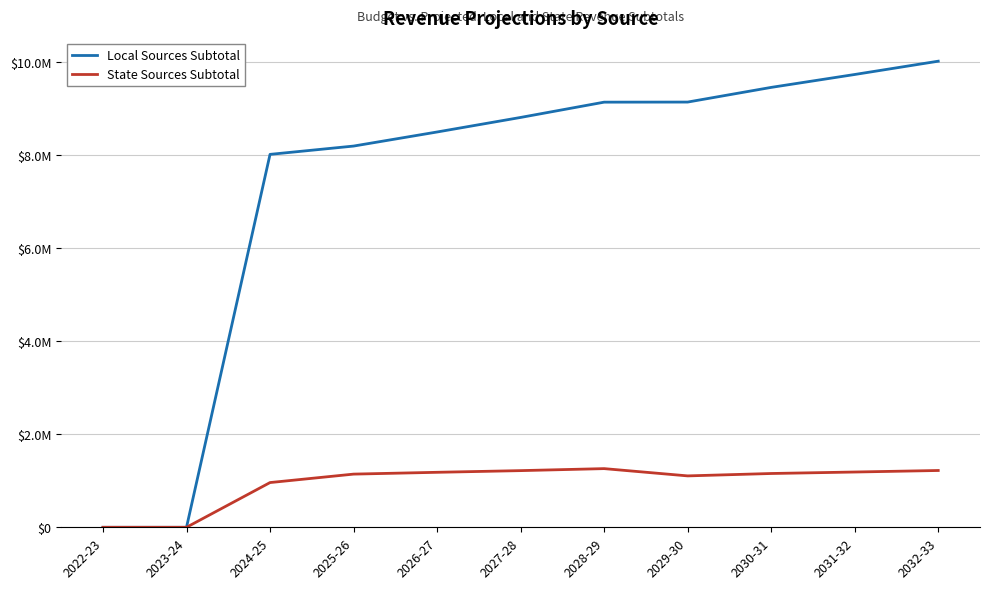

Does the chart have visible grid lines?

Yes